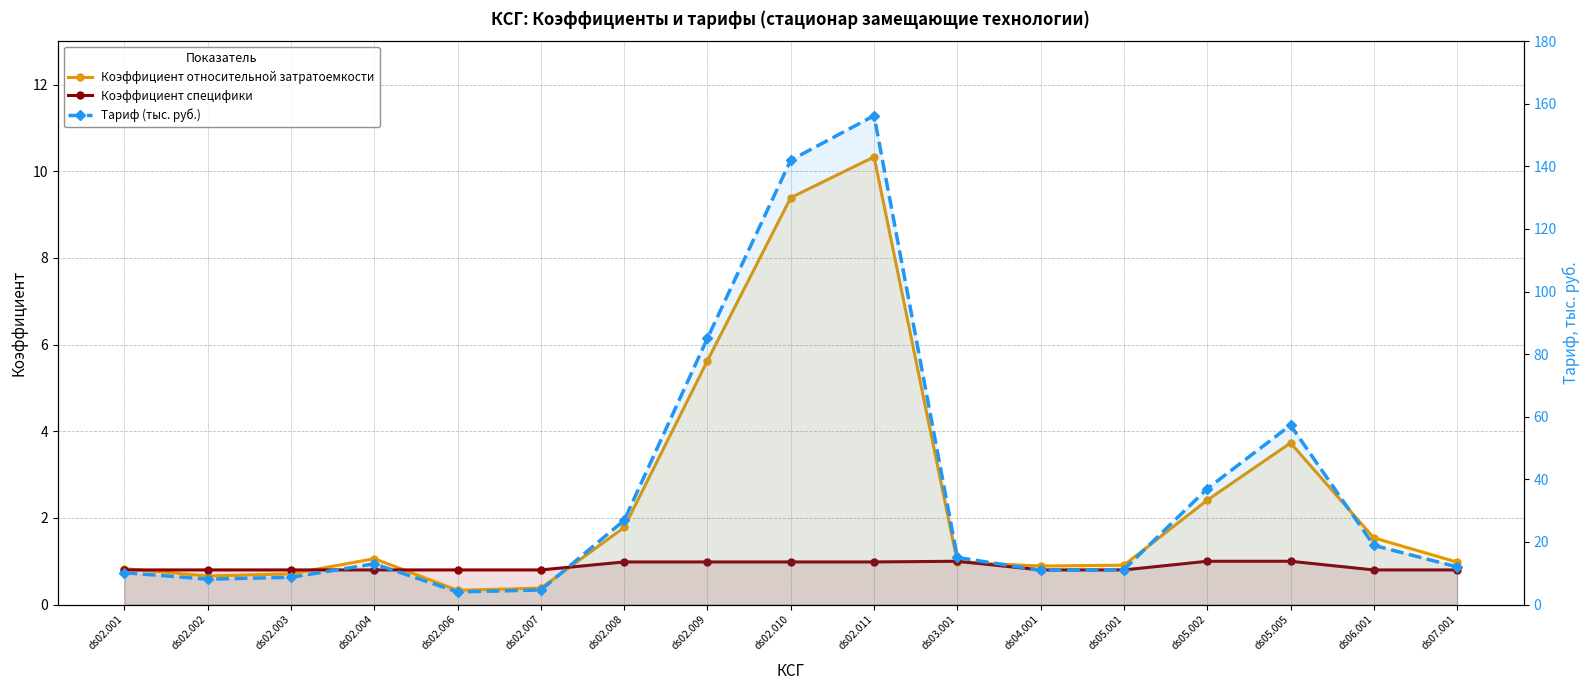

The value of Коэффициент специфики at ds02.010 is 1.0. True or false?

True